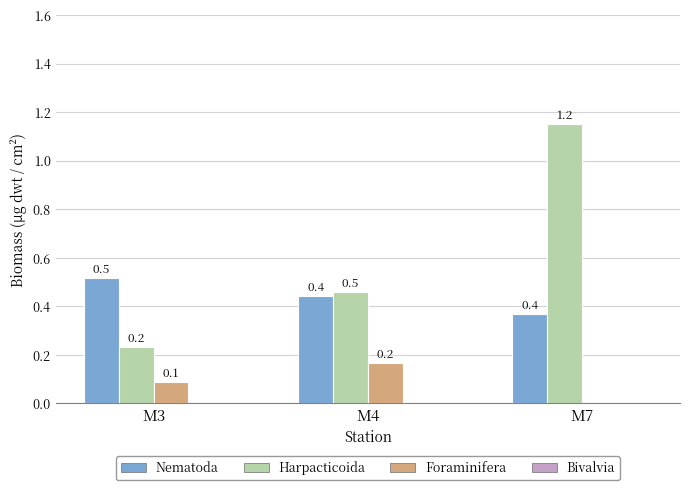

Which series changed the most between M3 and M7?

Harpacticoida